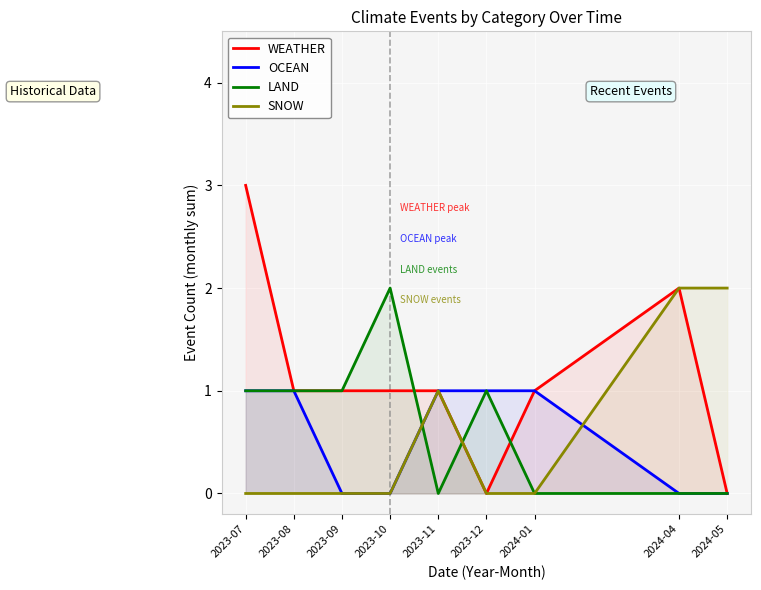

Is it true that OCEAN equals 1 at 2023-07?

True